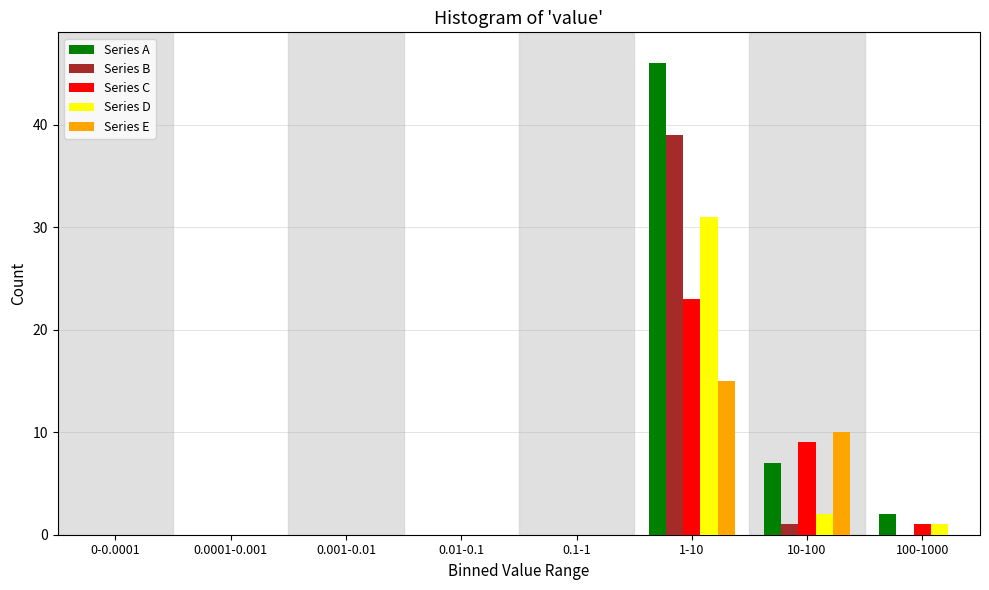

What is the sum of all Series A values?

55